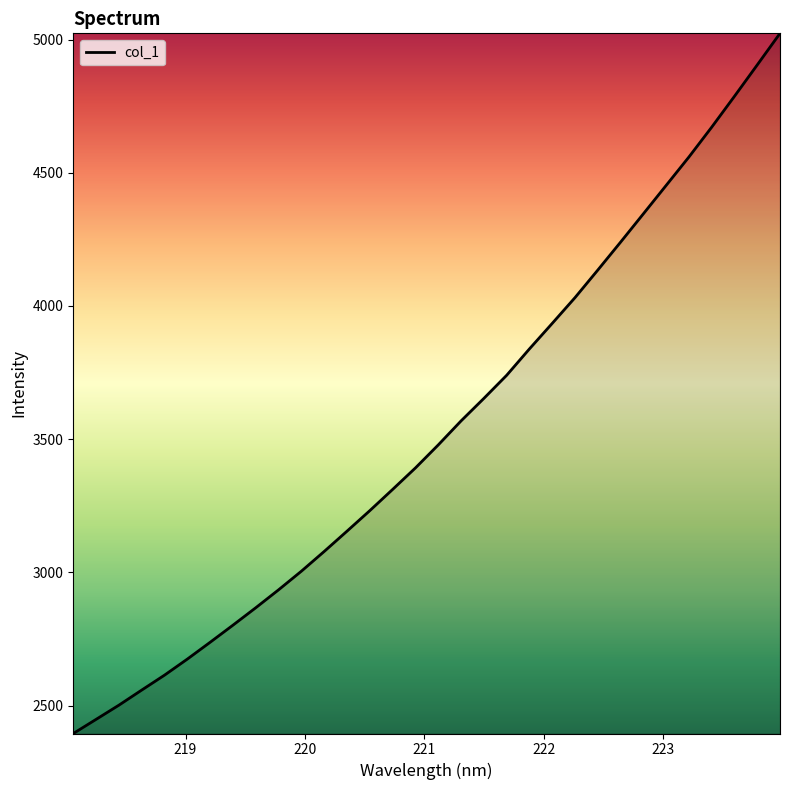

How many values are below 3478?

16